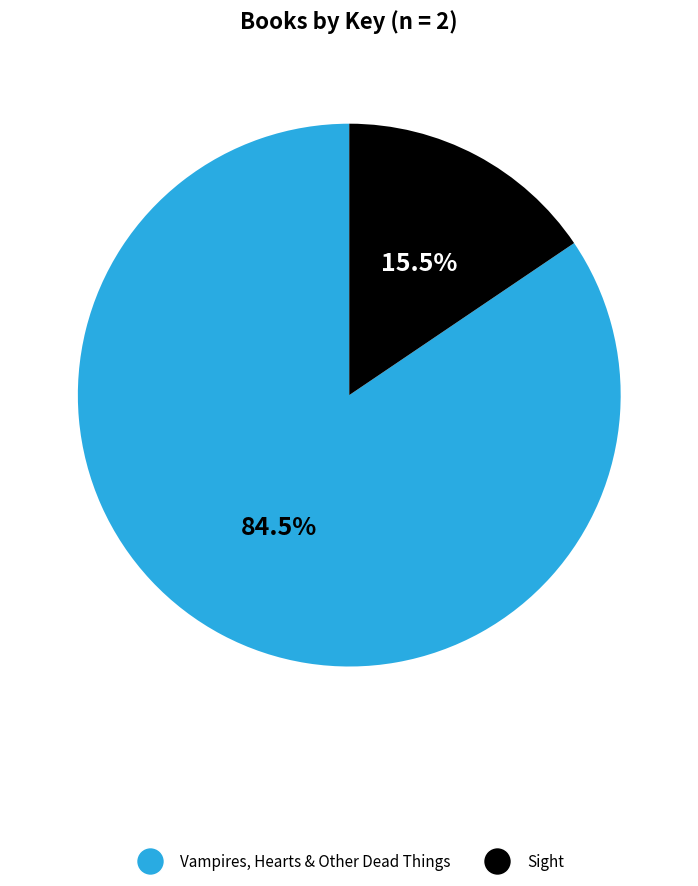

Which category has the smallest portion of the pie?

Sight